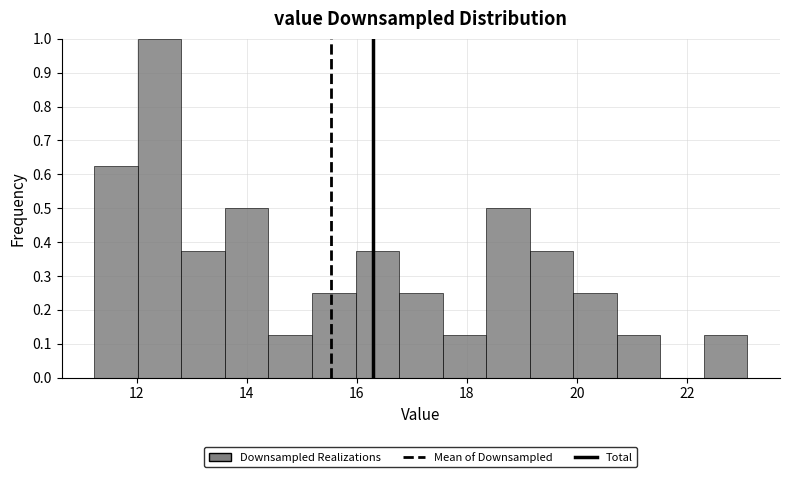

Read against the x-axis, roughly where is the centre of the tallest bar?

12.4